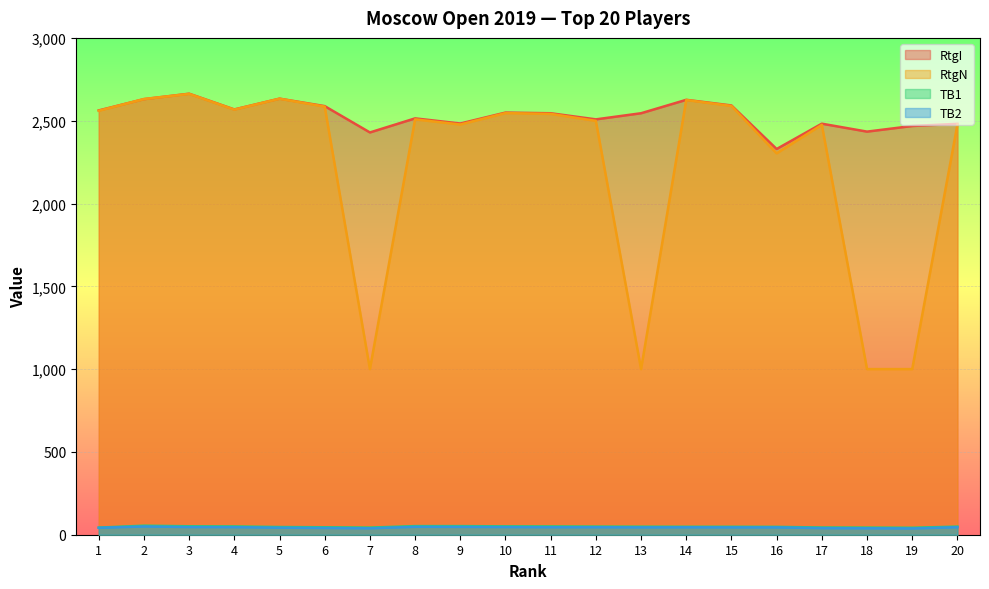

How many lines are shown in the chart?

4